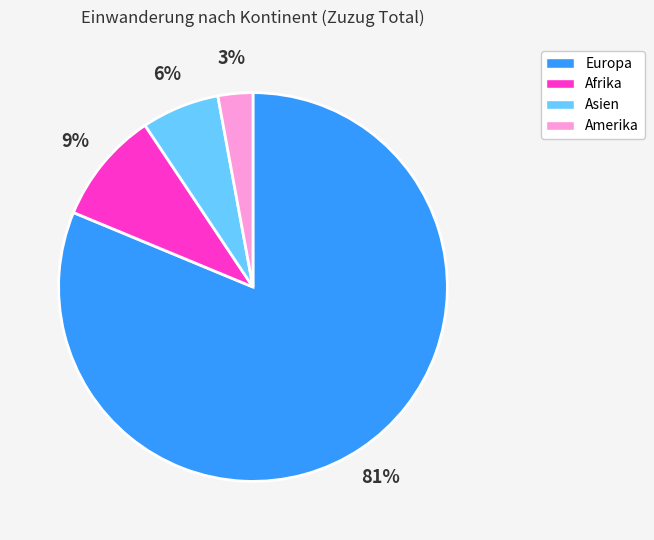

The Europa slice represents 69% of the pie. True or false?

False